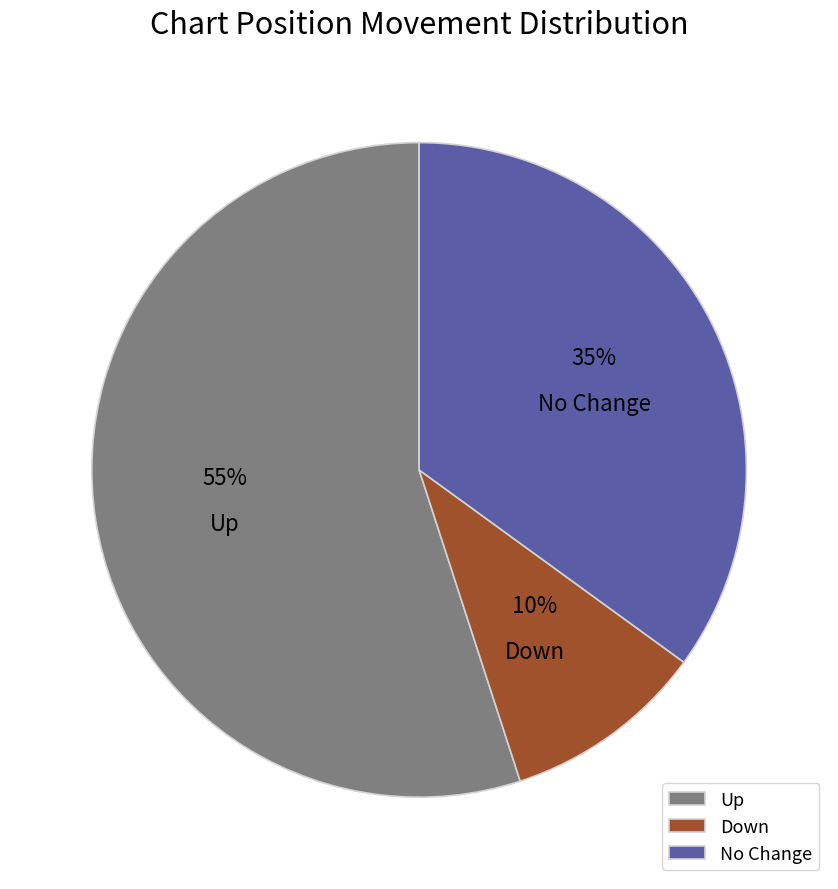

How many slices are in this pie chart?

3